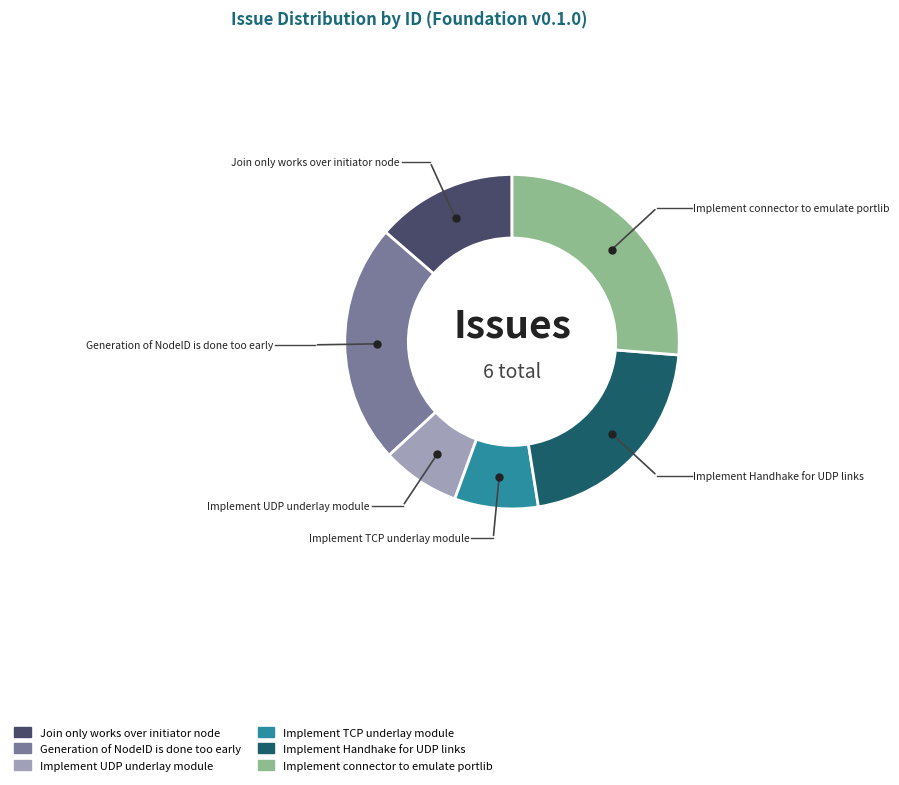

Which has a higher value, Generation of NodeID is done too early or Implement UDP underlay module?

Generation of NodeID is done too early